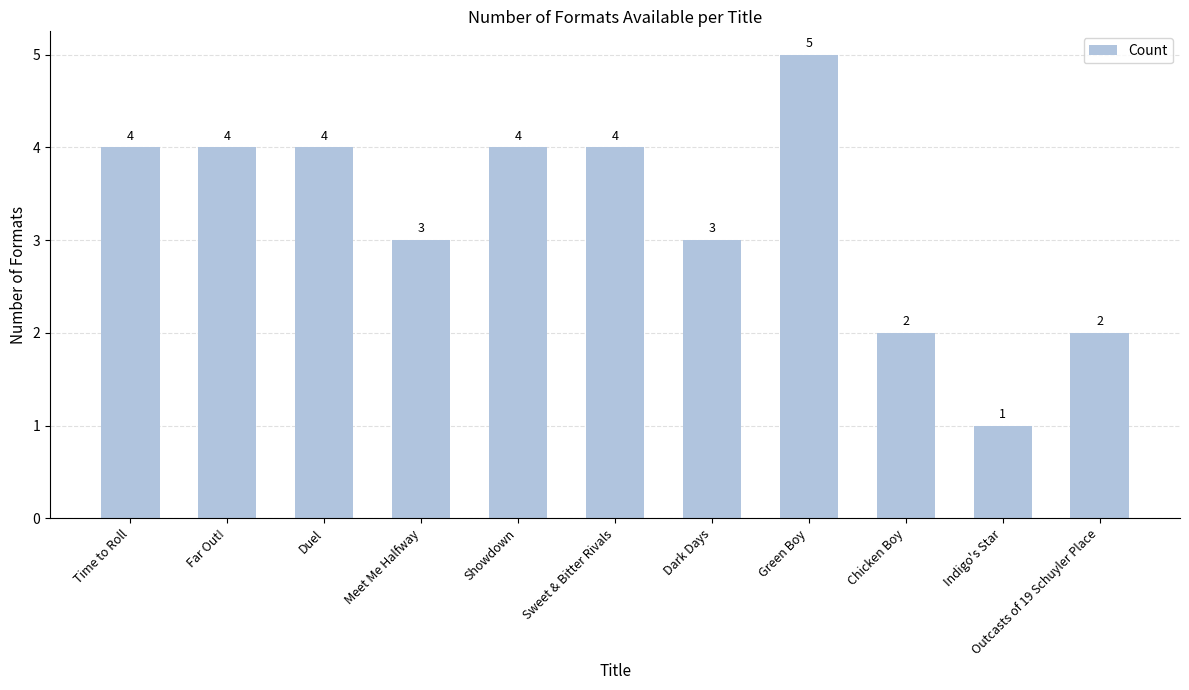

Approximately how many times larger is the value at Chicken Boy compared to Outcasts of 19 Schuyler Place?

1.0